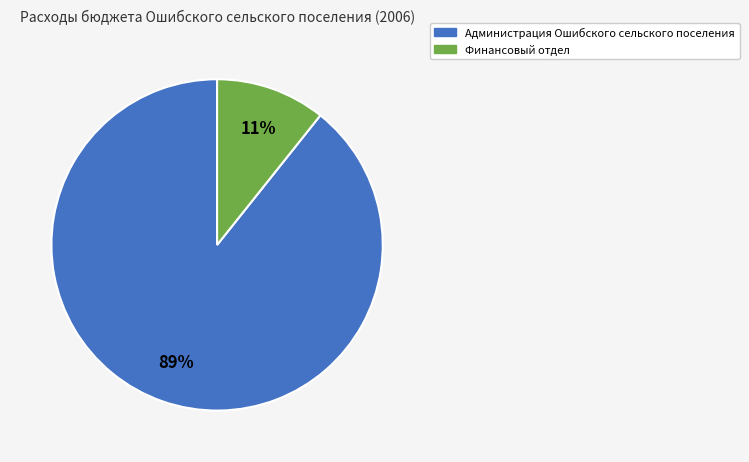

To the nearest percent, what is the average slice percentage?

50%